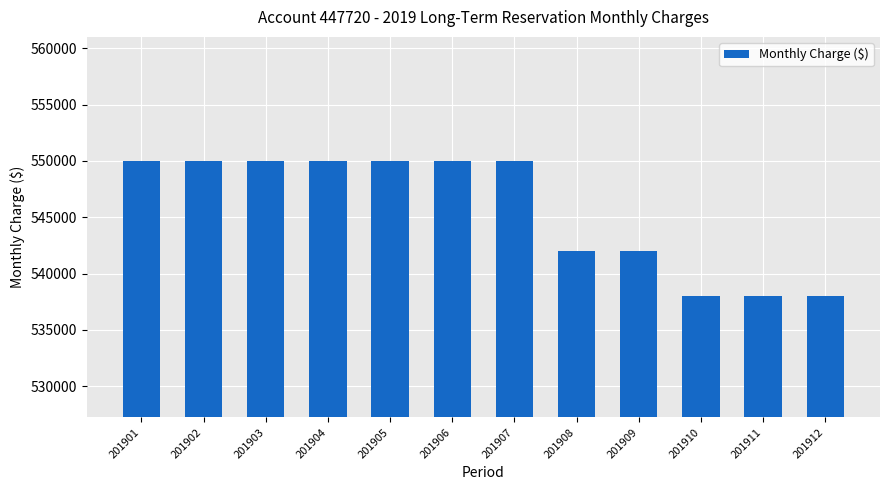

What is the sum of the values at 201905 and 201907?

1100000